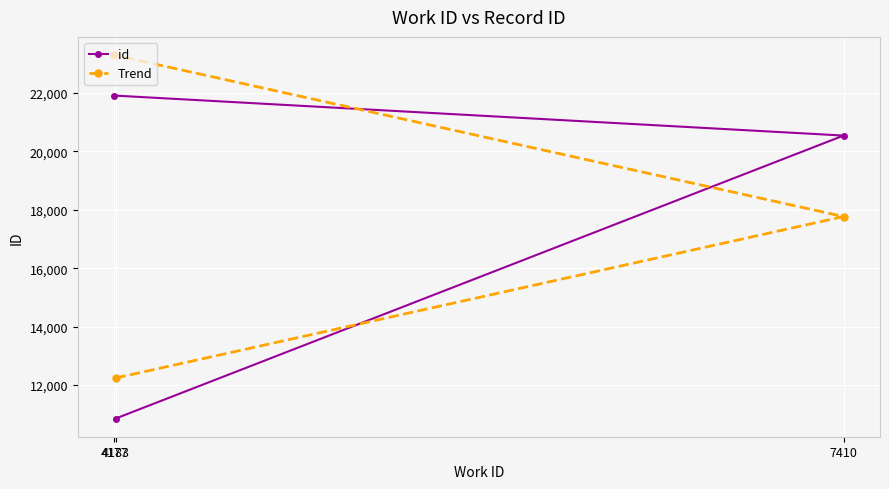

What is the sum of all id values?

53308.0